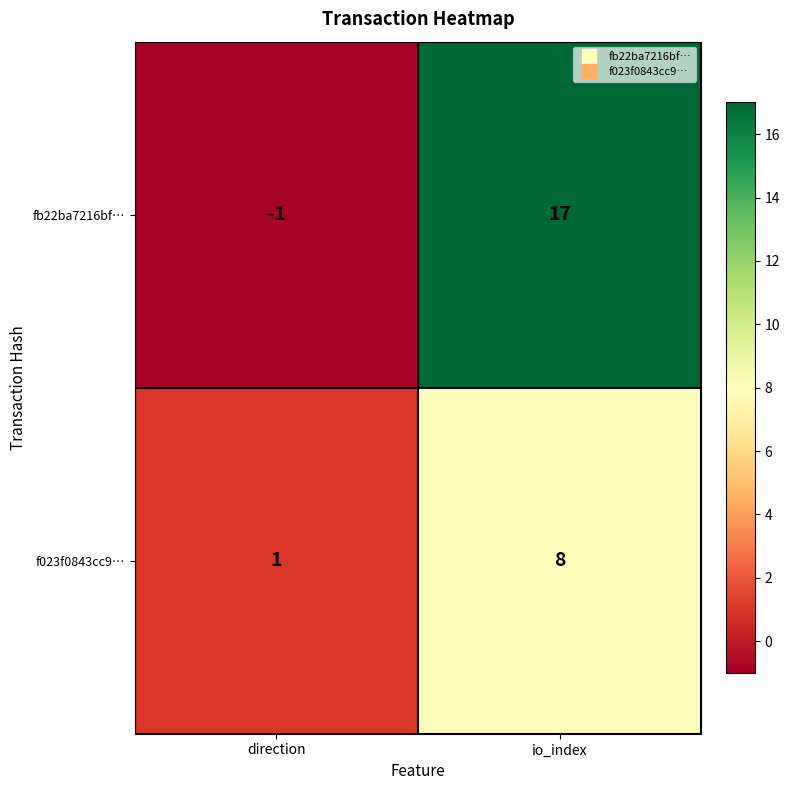

What is the difference between the maximum and minimum values in the f023f0843cc9… series?

7